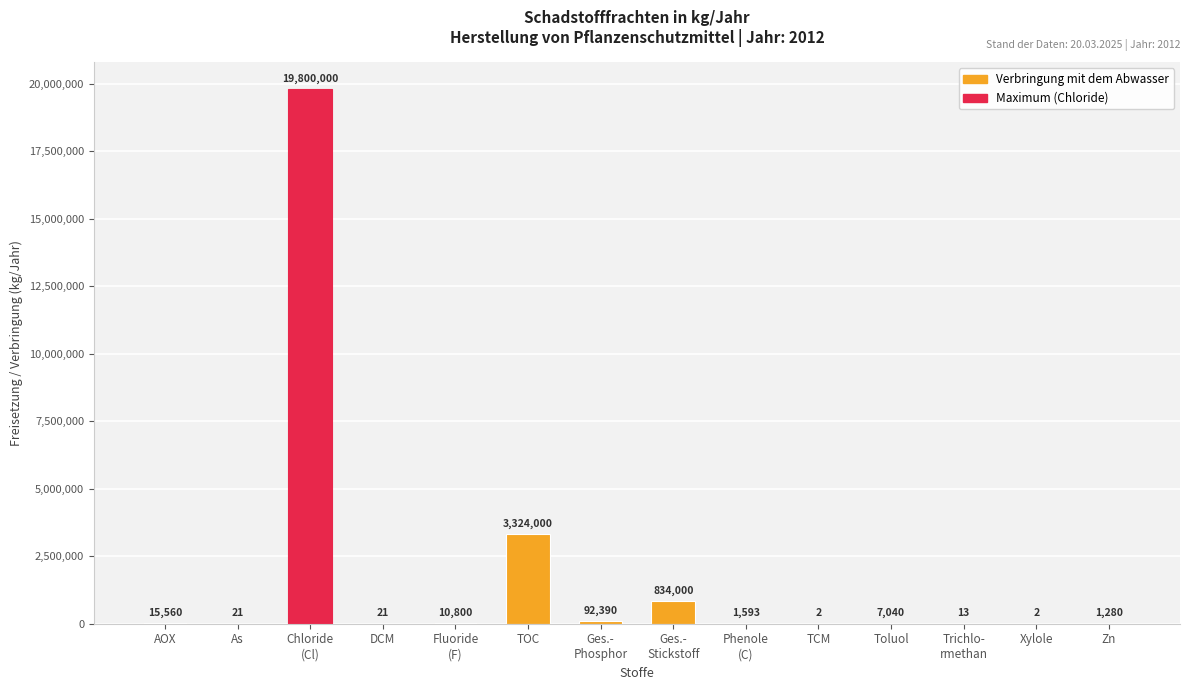

Where is the data nearest to the value 9900001?

TOC